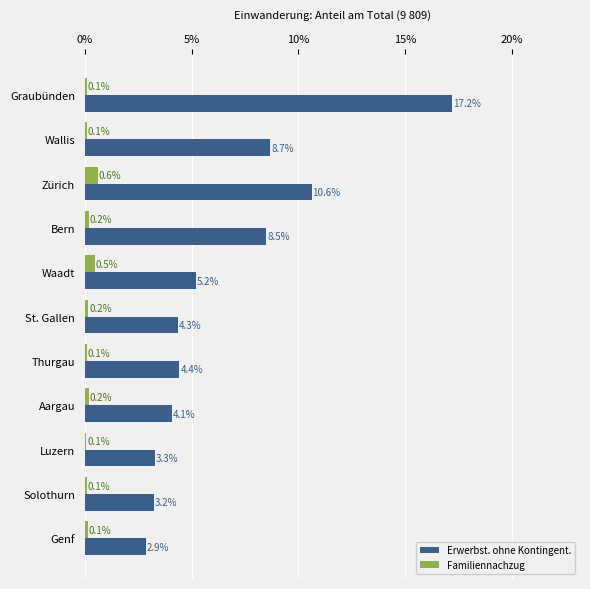

At which category is the sum across all series the highest?

Graubünden